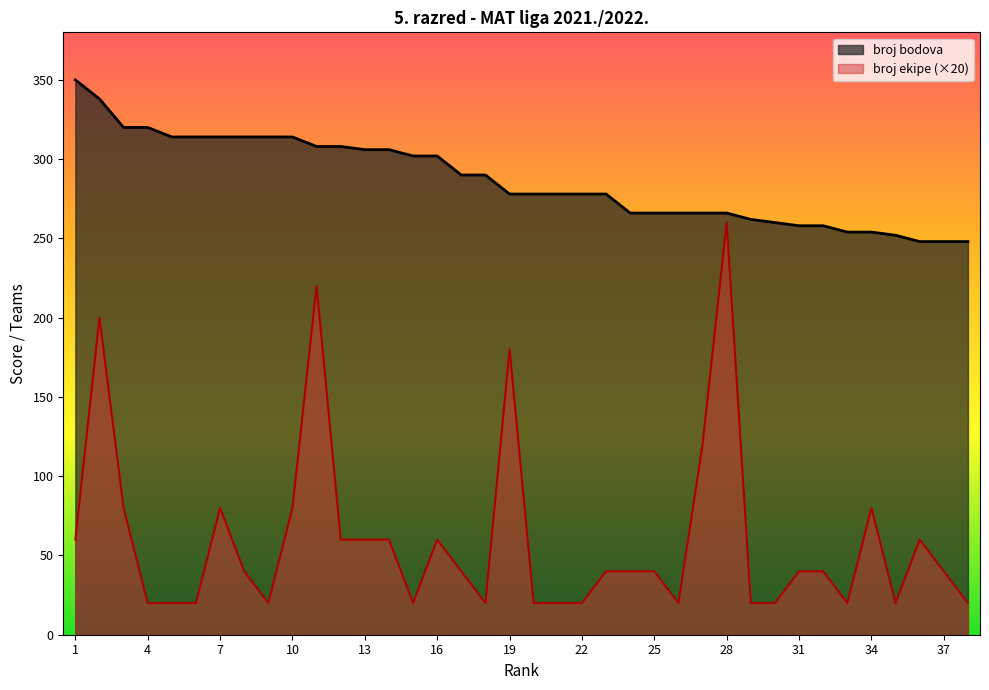

What are all the series names shown in the legend?

broj bodova, broj ekipe (×20)